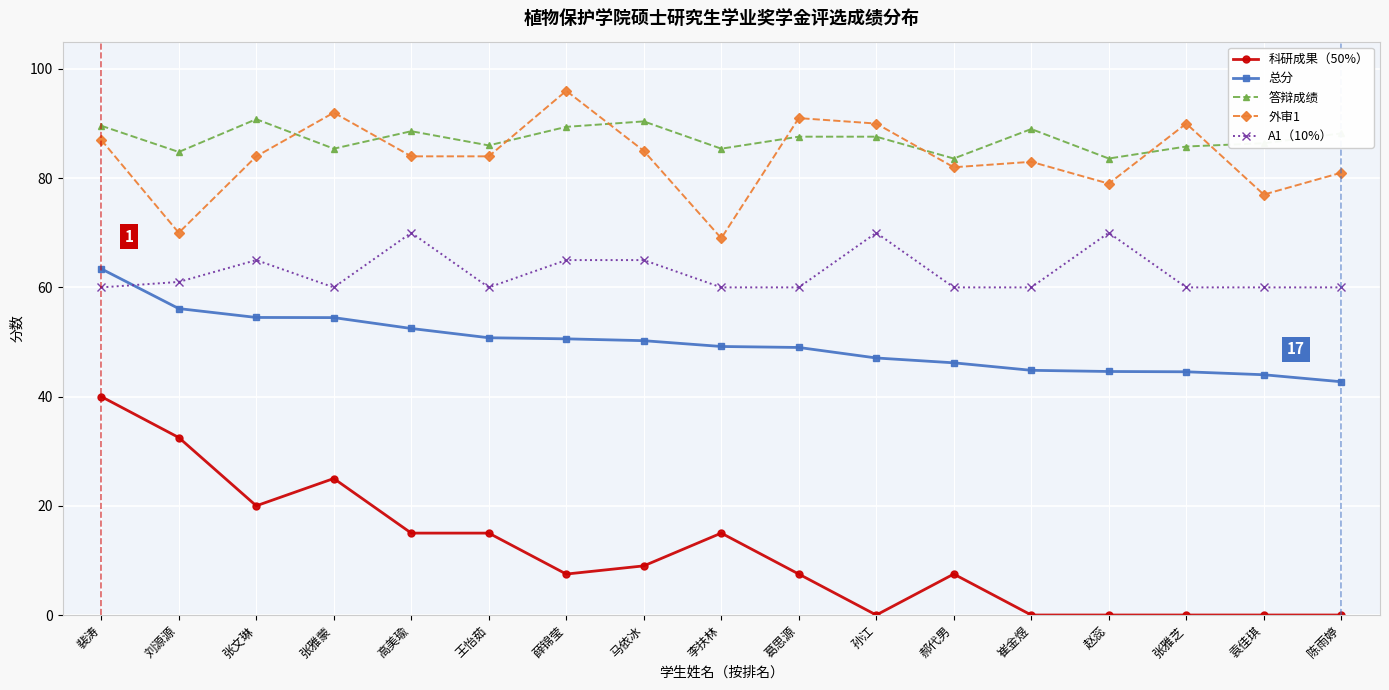

Which series has the largest range (max minus min)?

科研成果（50%）